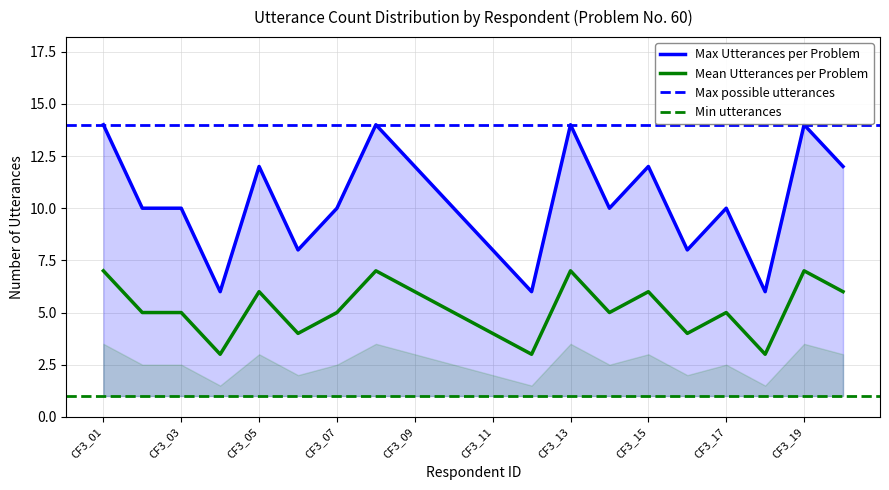

What is the highest value of the Mean Utterances per Problem series?

7